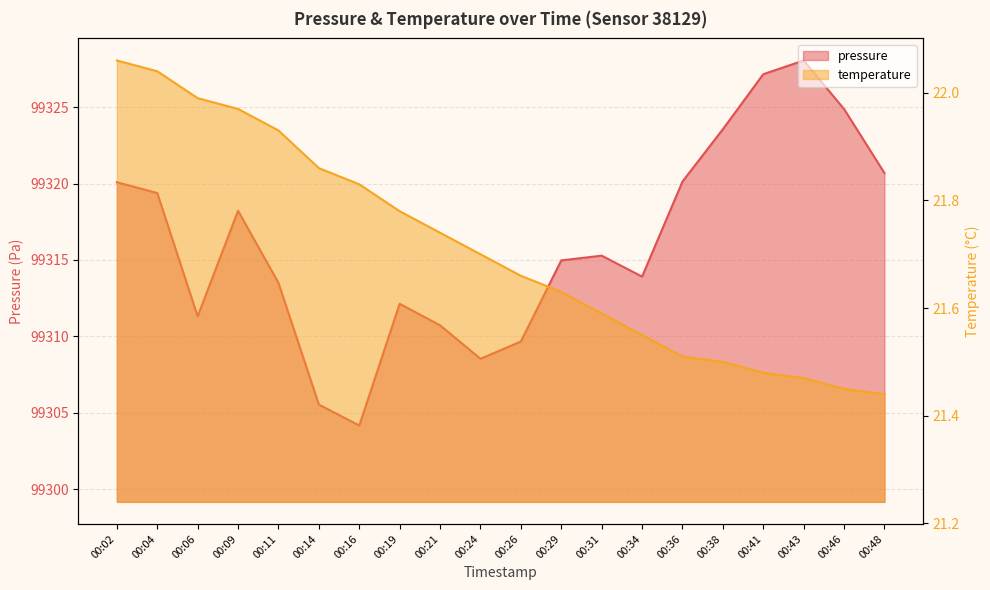

What are all the series names shown in the legend?

pressure, temperature